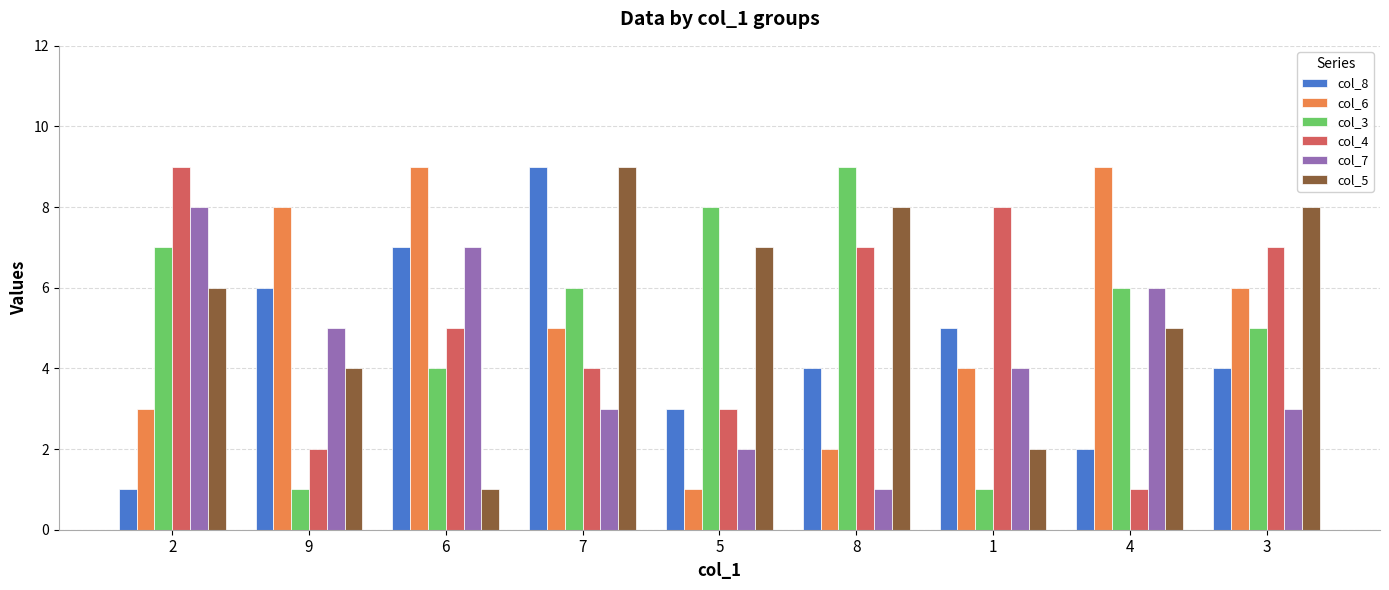

What value does the col_8 series have at 2?

1